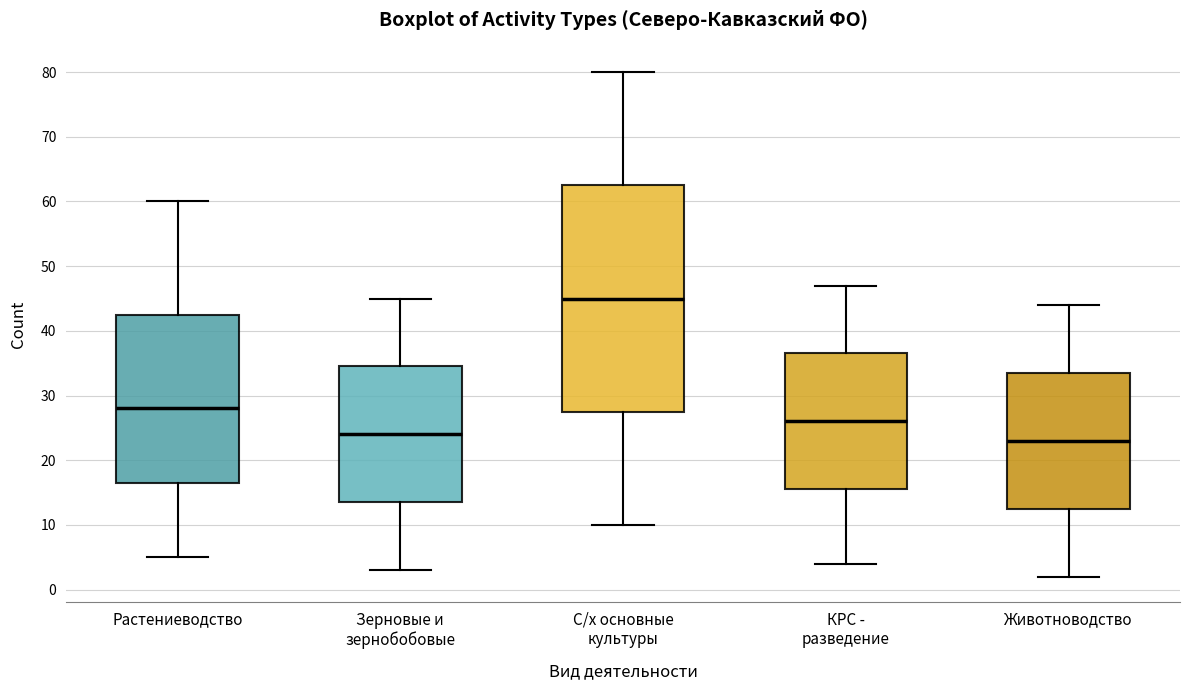

Which box is the tallest, from its lower edge to its upper edge?

С/х основные культуры